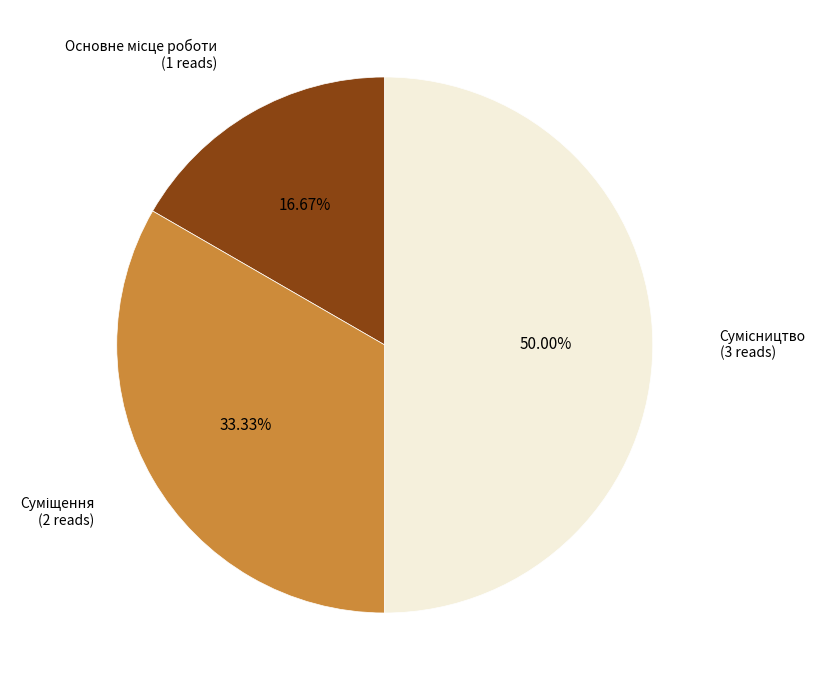

How many segments does this pie chart have?

3